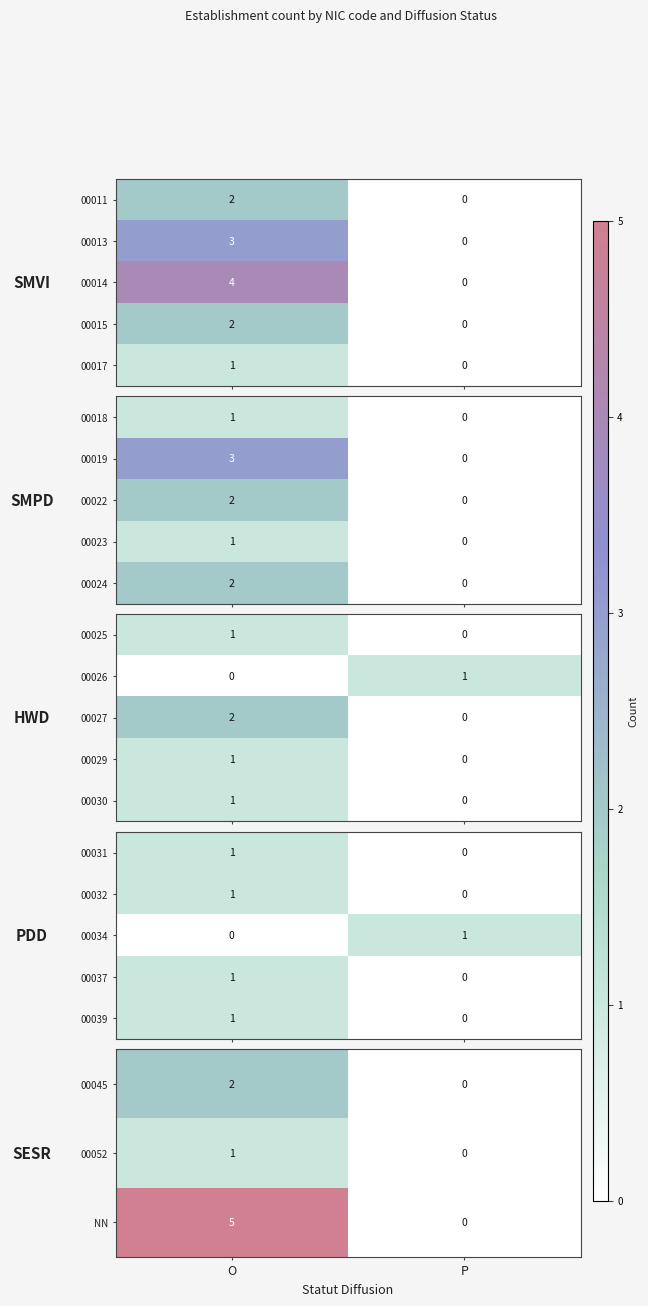

How many values in the 00039 series are below 1?

1